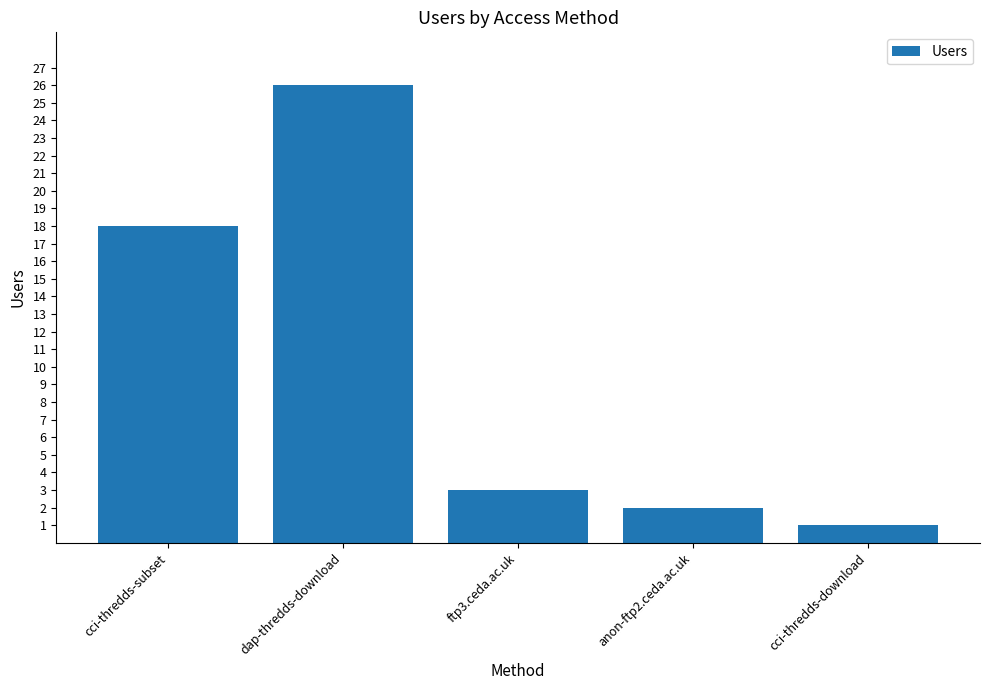

Does the chart contain stacked bars?

No